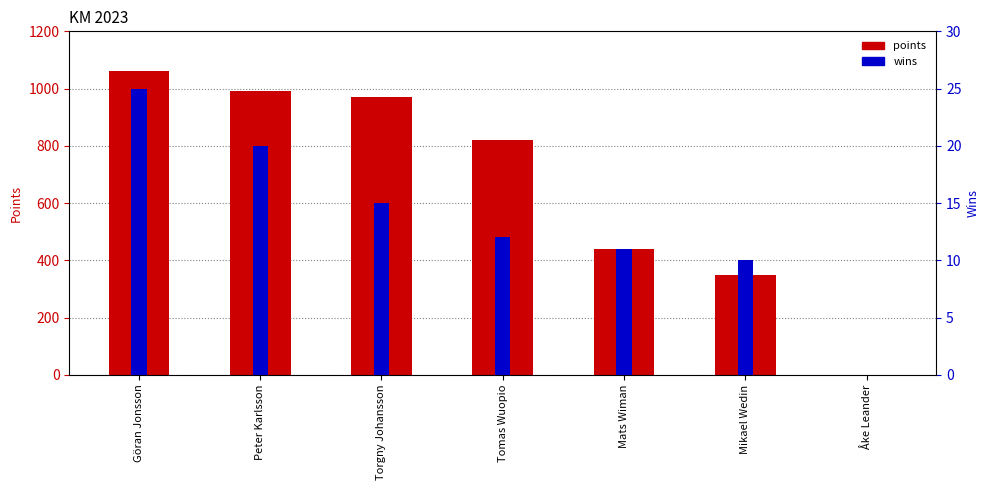

What is the total value across all series at Mats Wiman?

451